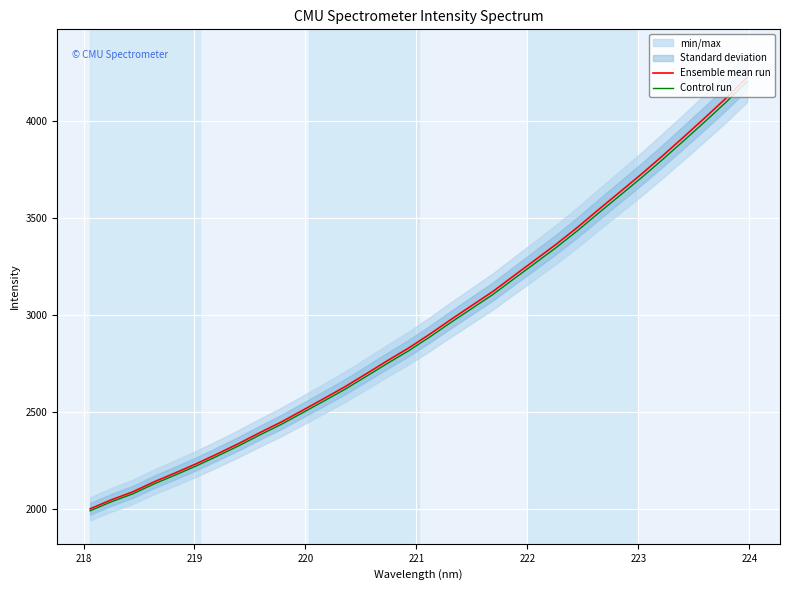

What is the minimum value for Control run?

1989.3